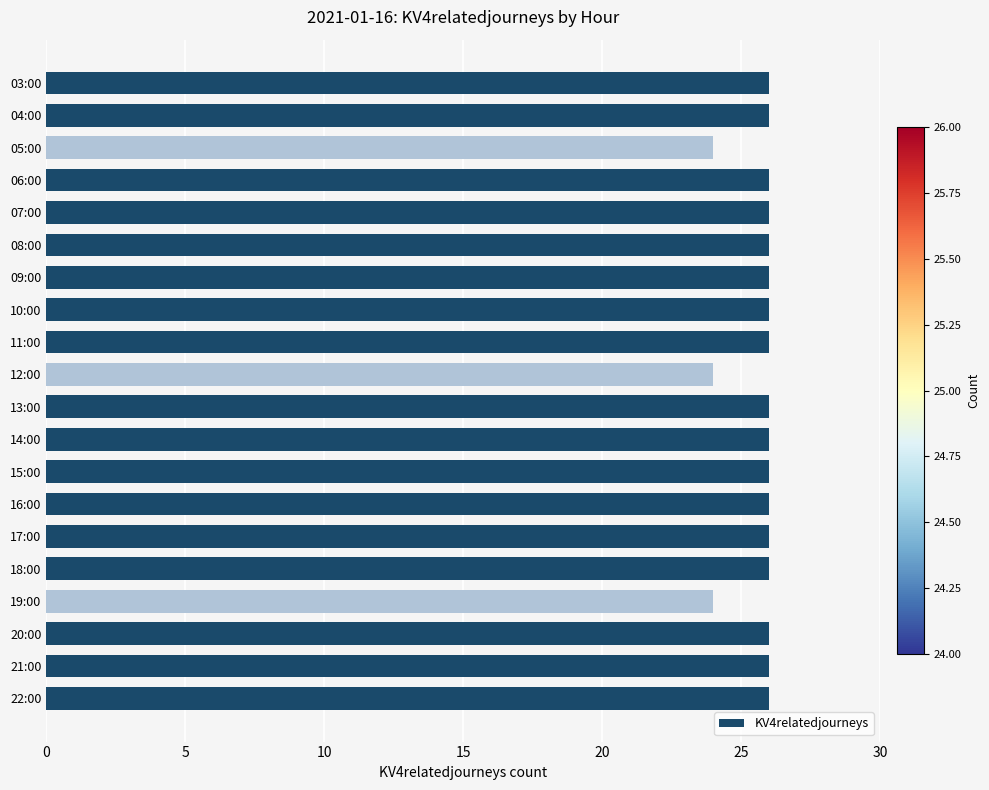

Reading bottom to top, what are all the values shown in this chart?

26	26	26	24	26	26	26	26	26	26	24	26	26	26	26	26	26	24	26	26